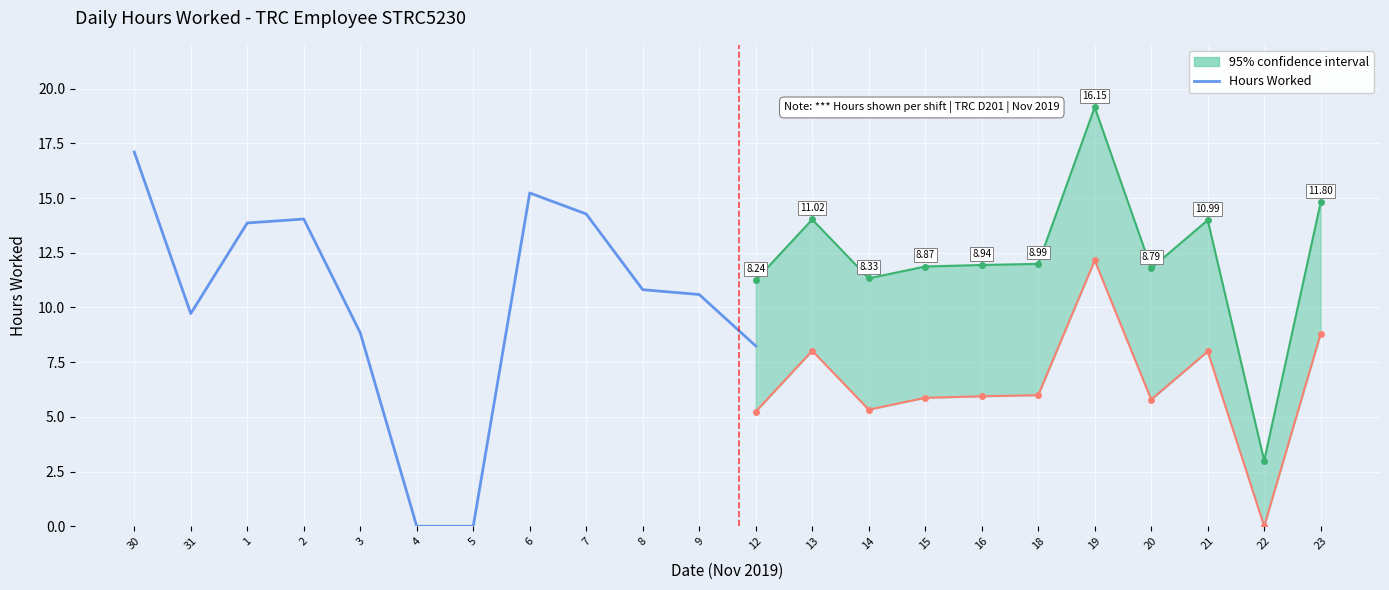

The value at 30 is 17.1. True or false?

True